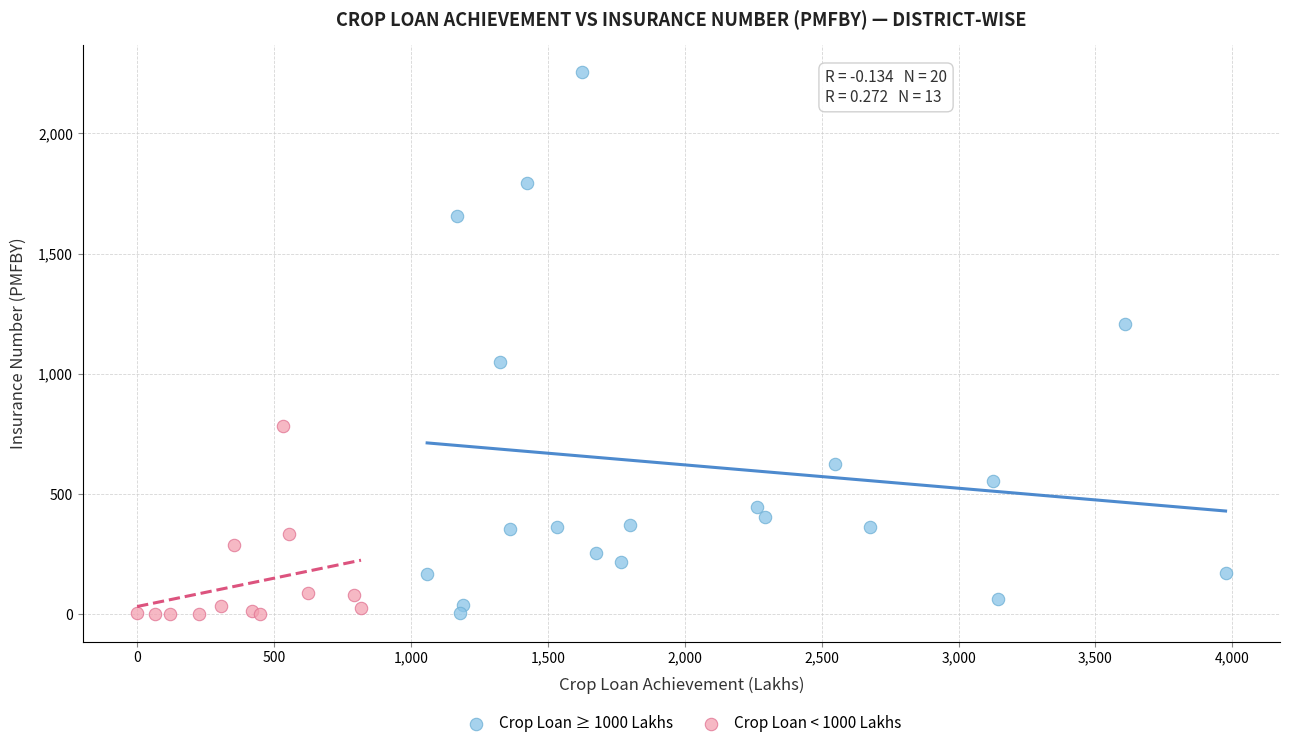

Which series reaches the maximum Y coordinate?

Crop Loan ≥ 1000 Lakhs